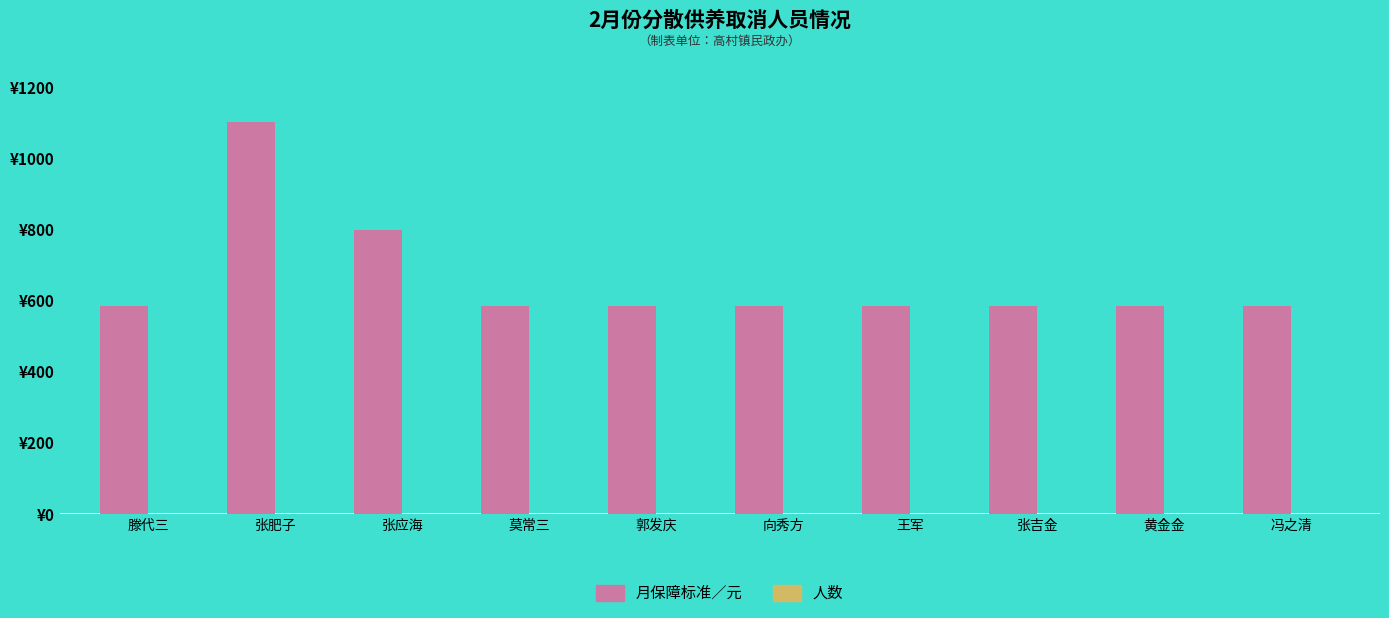

Are the bars grouped side by side (vs. stacked)?

Yes